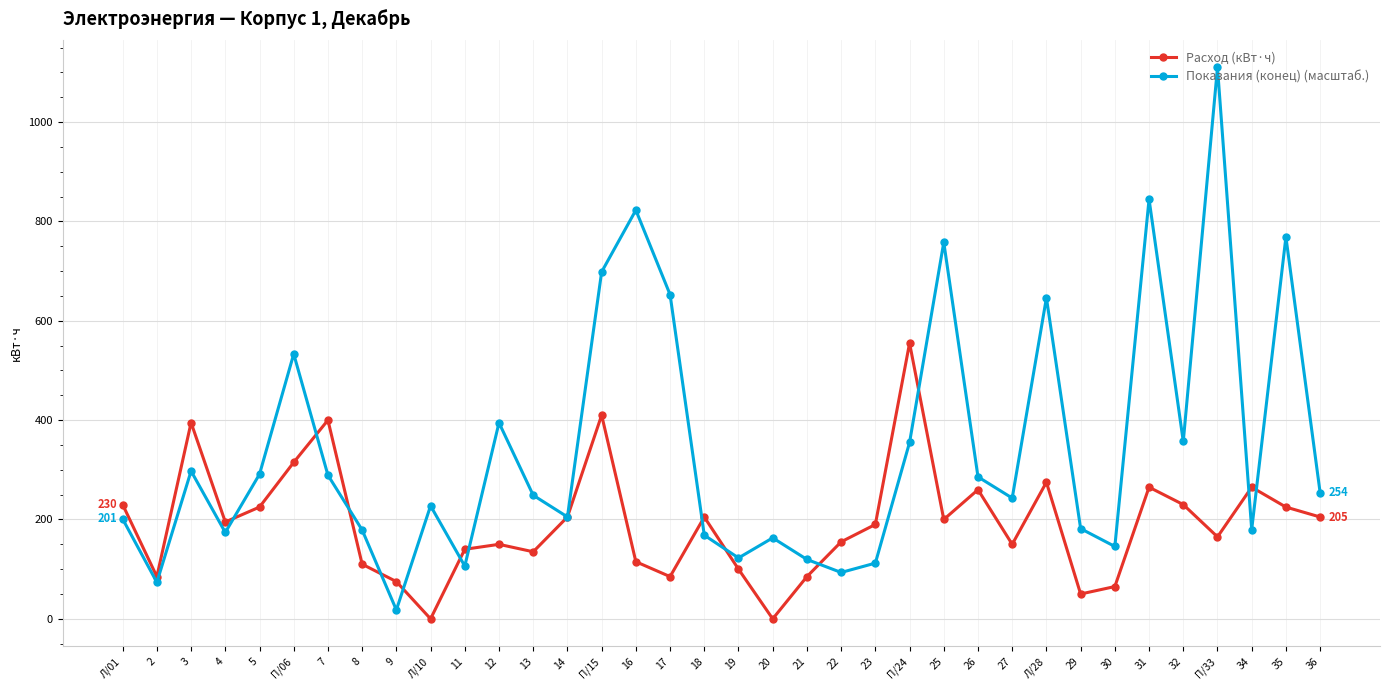

What are all the series names shown in the legend?

Расход (кВт·ч), Показания (конец) (масштаб.)